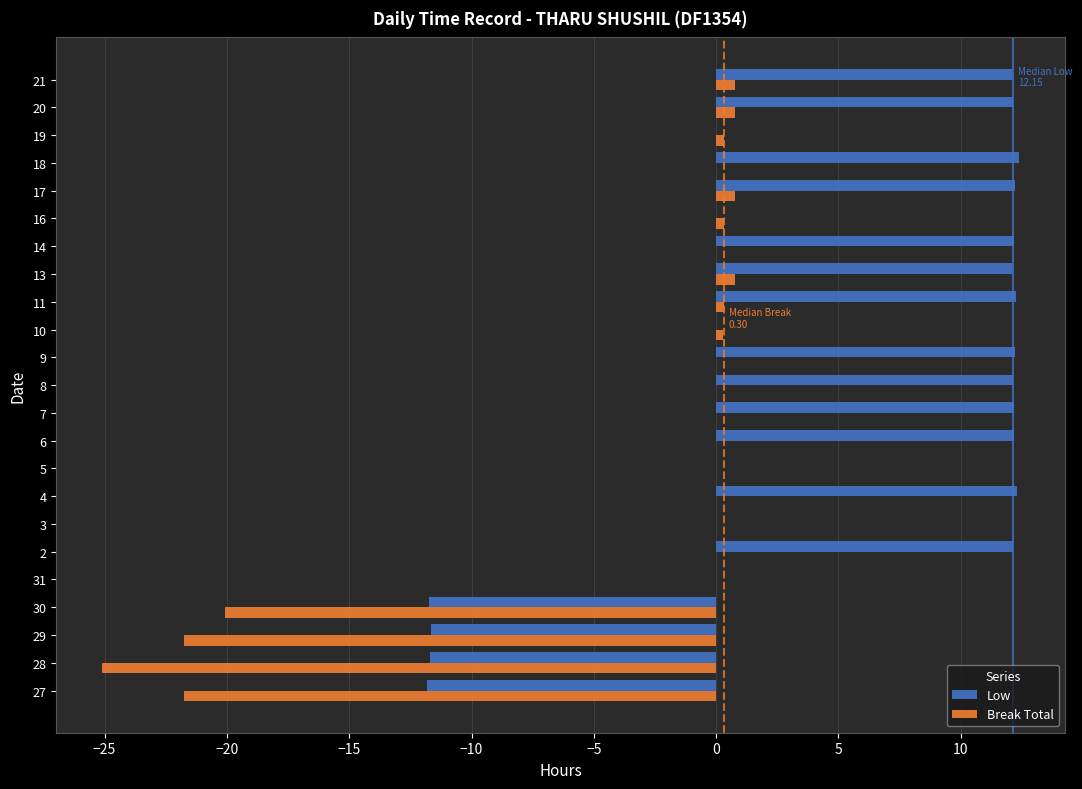

What is the average value of the Low series?

4.9